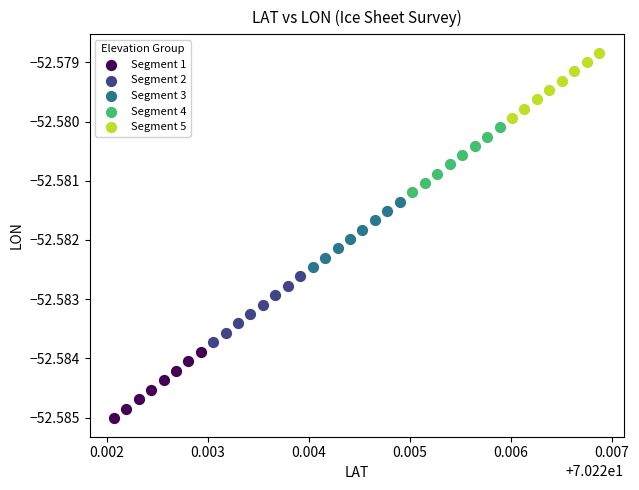

Which series contains the highest Y value?

Segment 5